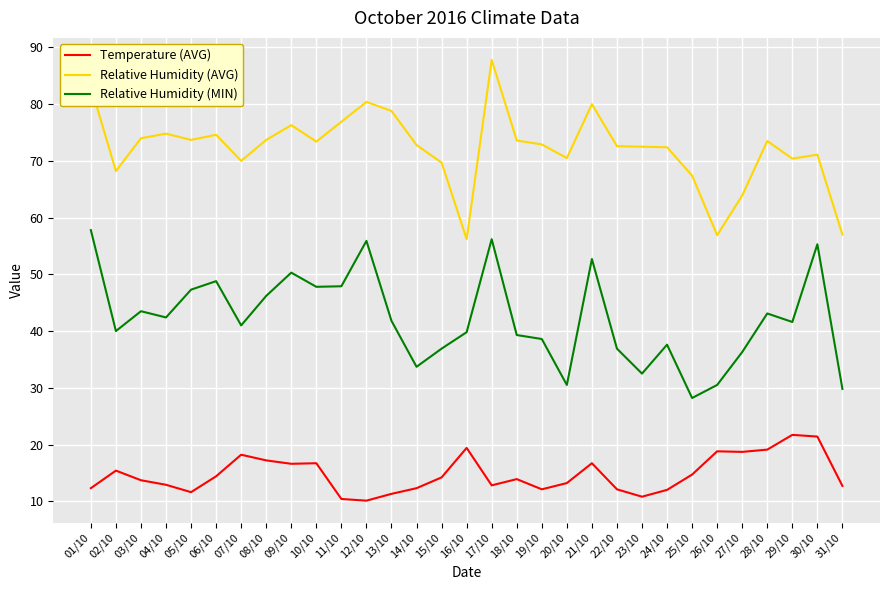

Is it true that Relative Humidity (MIN) equals 30.5 at 20/10?

True